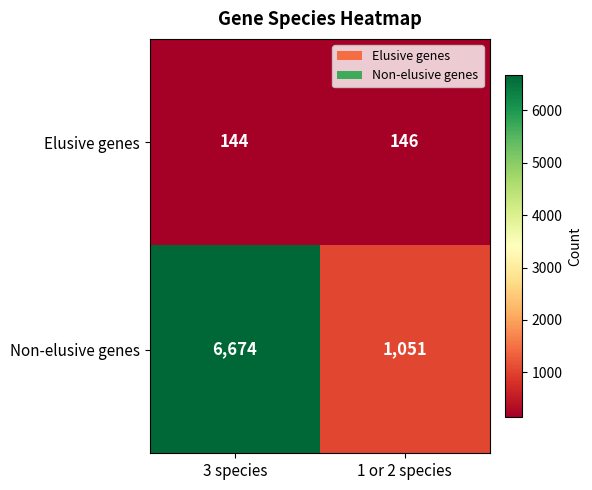

List the series in order of their peak value, highest first.

Non-elusive genes, Elusive genes